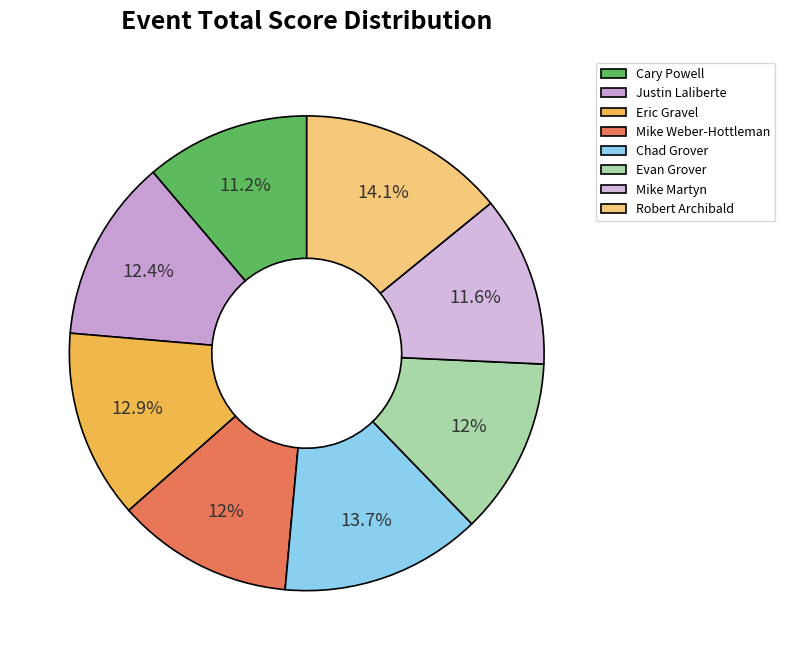

How many segments does this pie chart have?

8